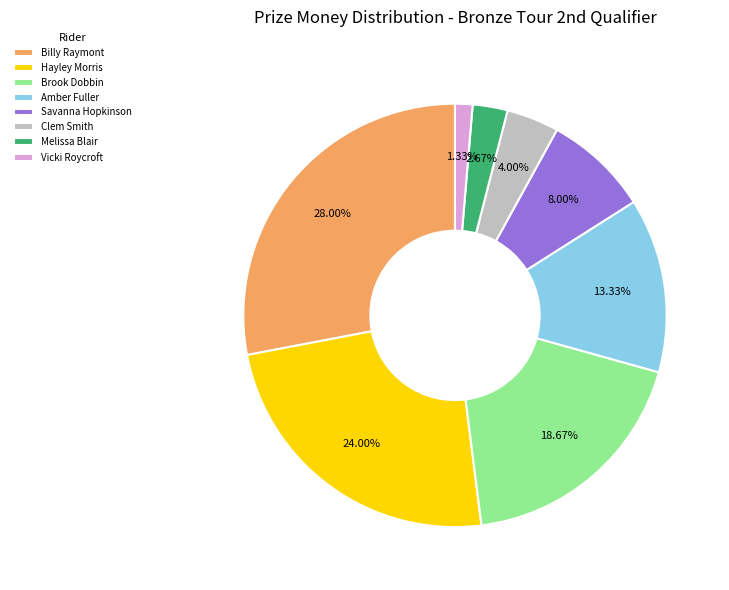

Combined, do Hayley Morris and Billy Raymont account for over 50%?

Yes